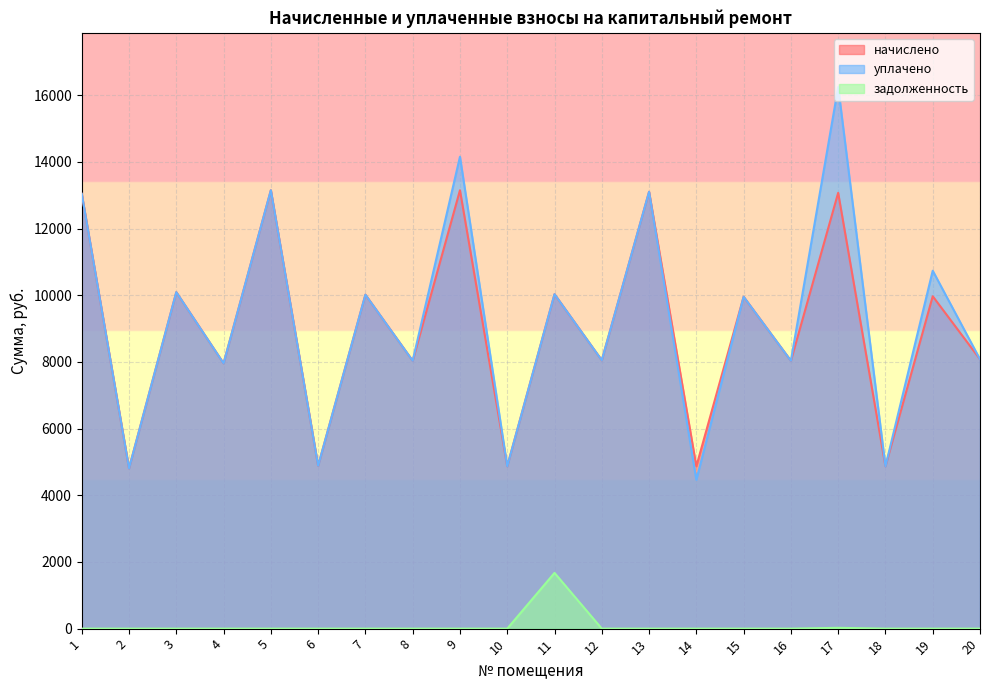

True or false: задолженность has a value of 32.9 at 17.

False